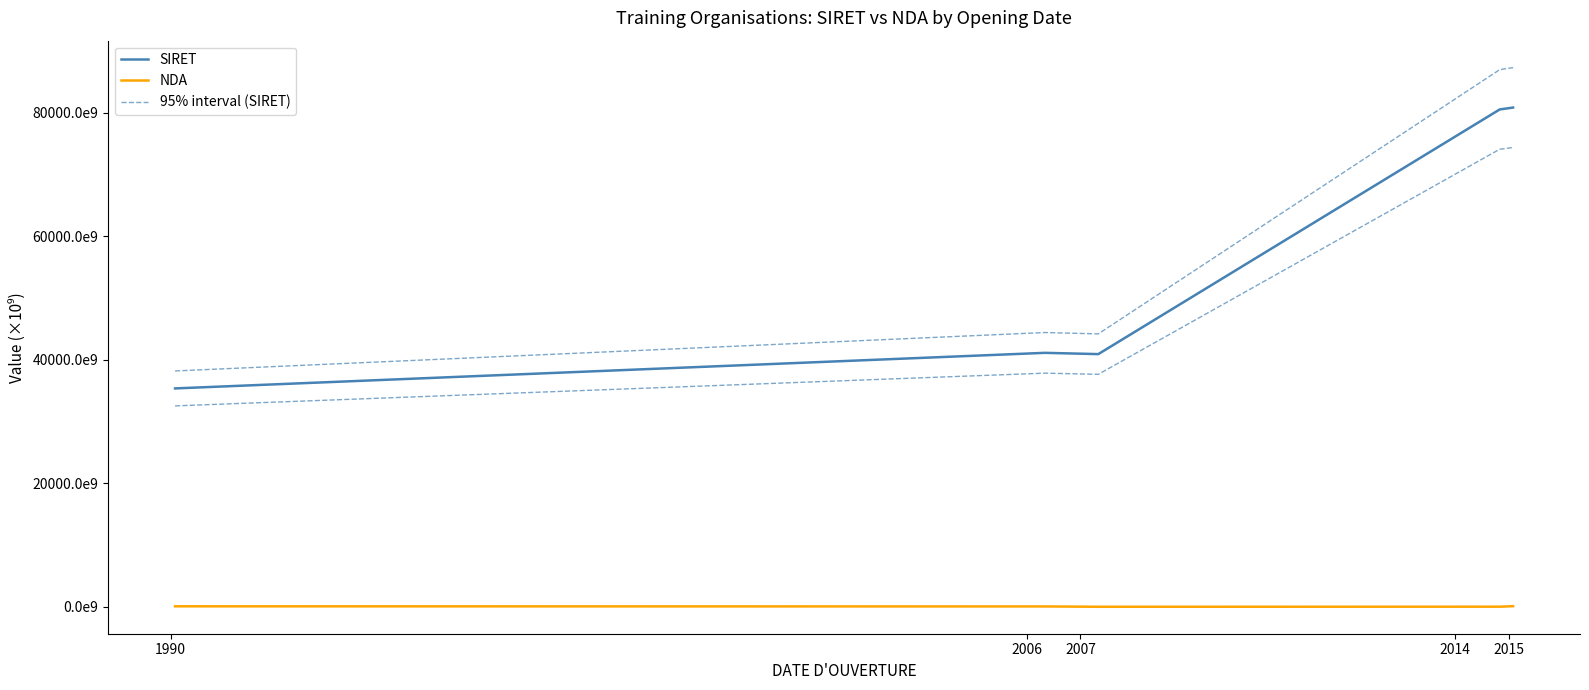

What is the sum of the NDA values at 1990 and 2006?

125.8